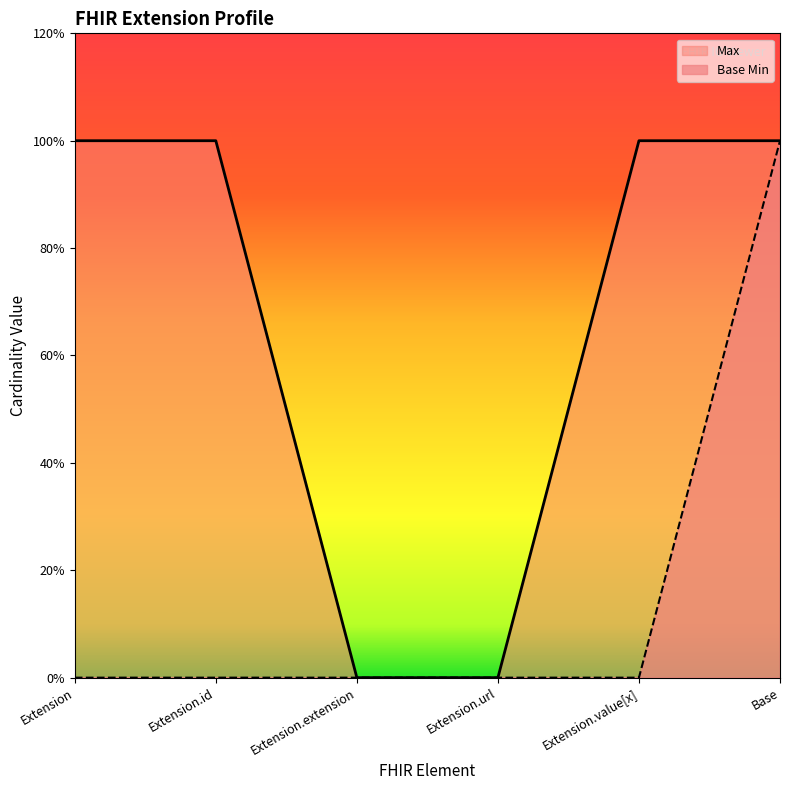

At which label is Max closest to 0?

Extension.extension